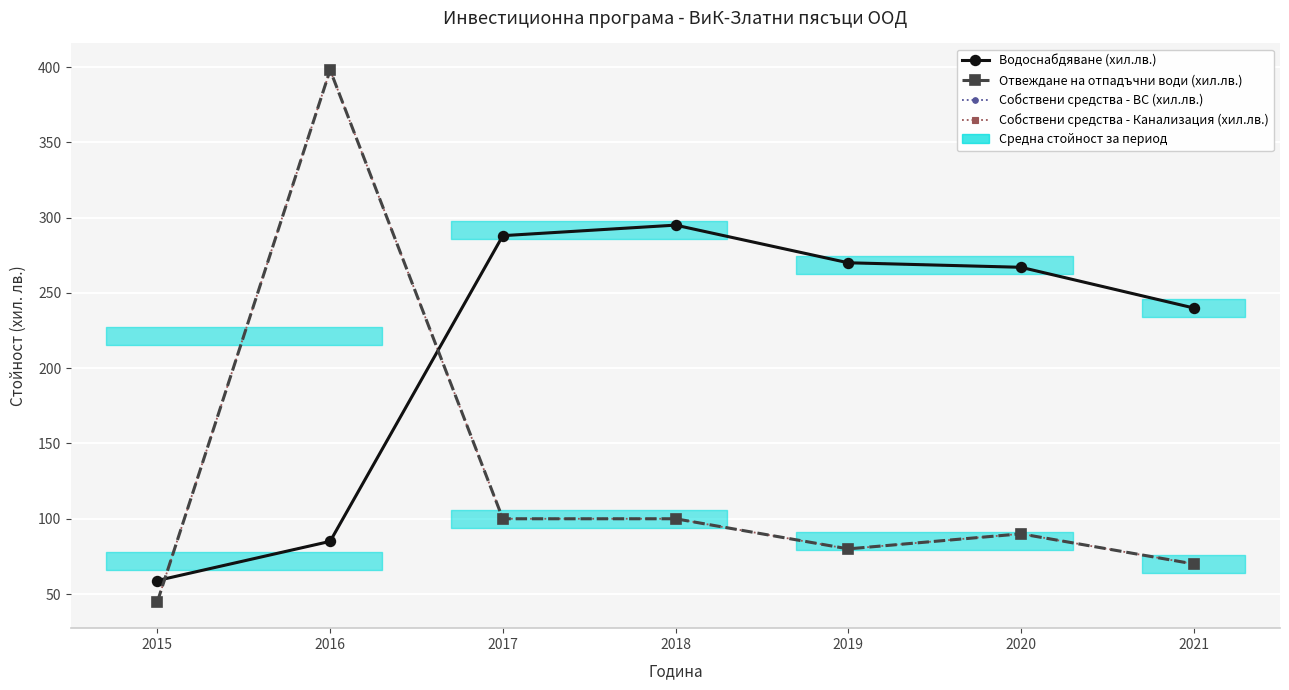

What is the sum of the Отвеждане на отпадъчни води (хил.лв.) values at 2018 and 2015?

145